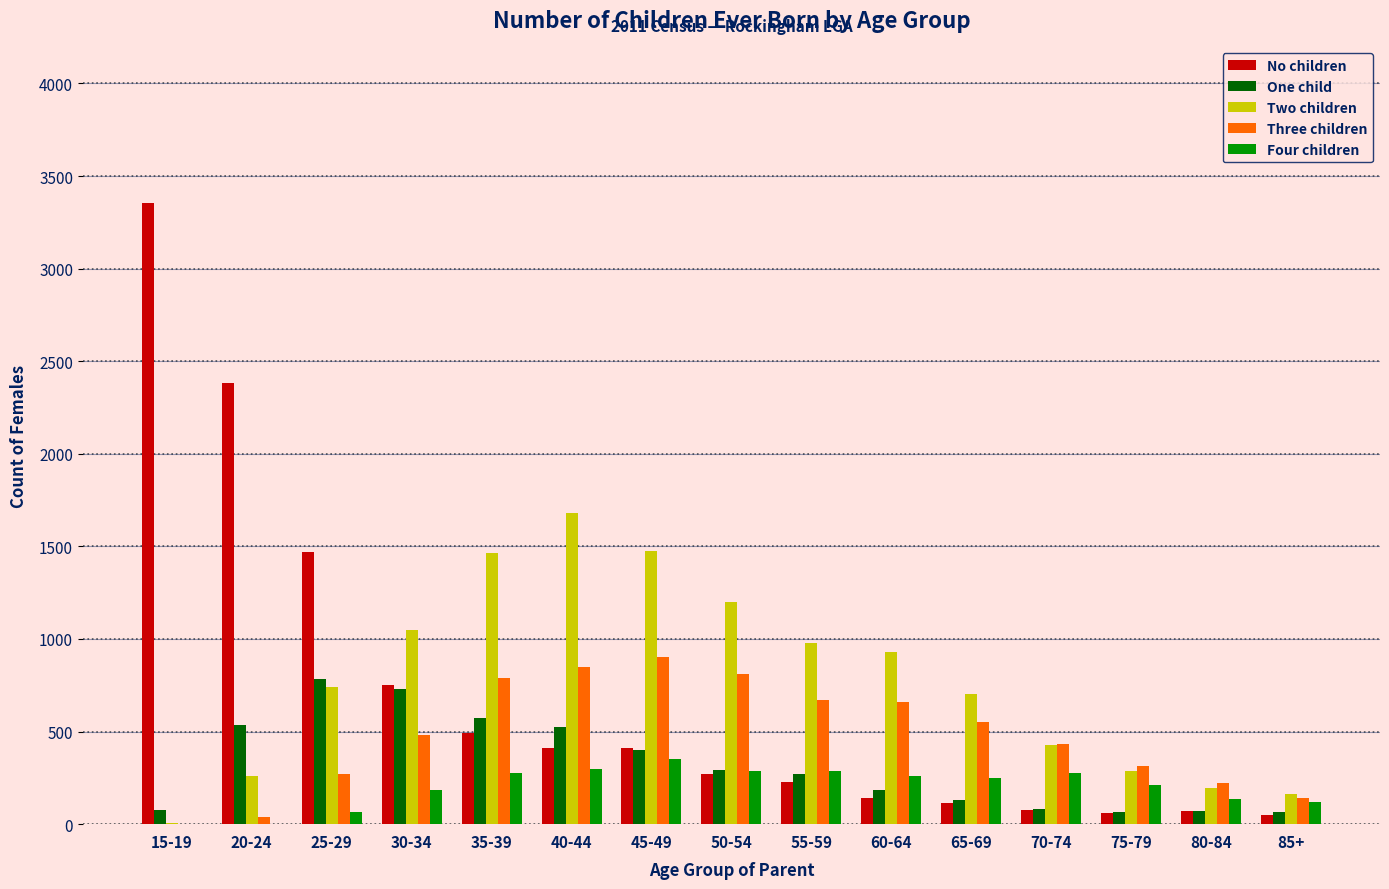

Are the bars grouped side by side (vs. stacked)?

Yes